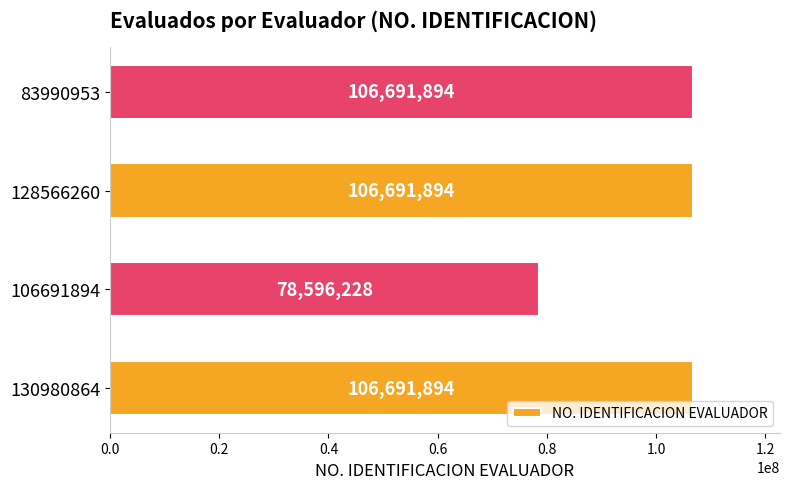

Count the number of data series in this chart.

1